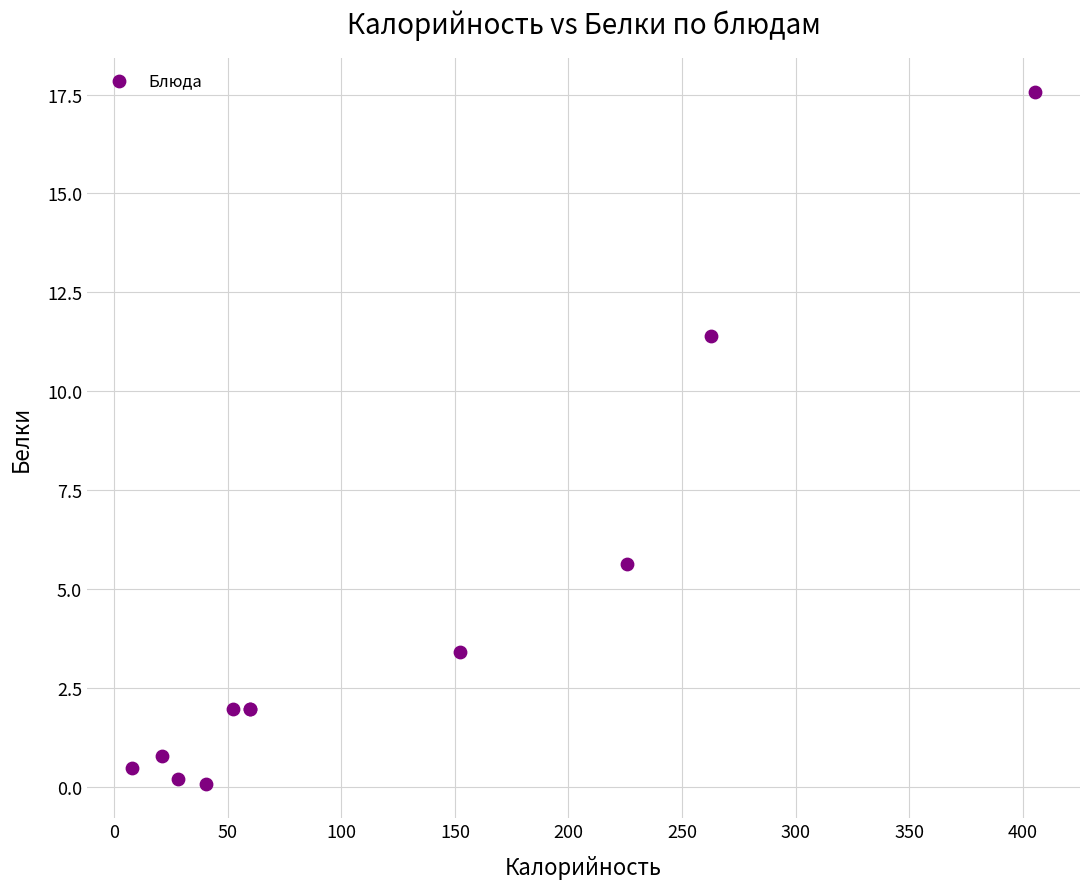

What Y value in the scatter plot is closest to 8?

5.6